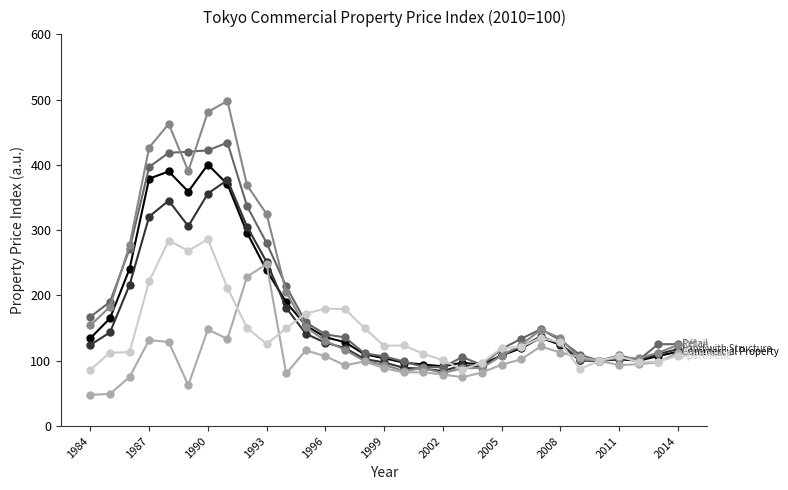

What is the maximum value shown in the chart?

497.9